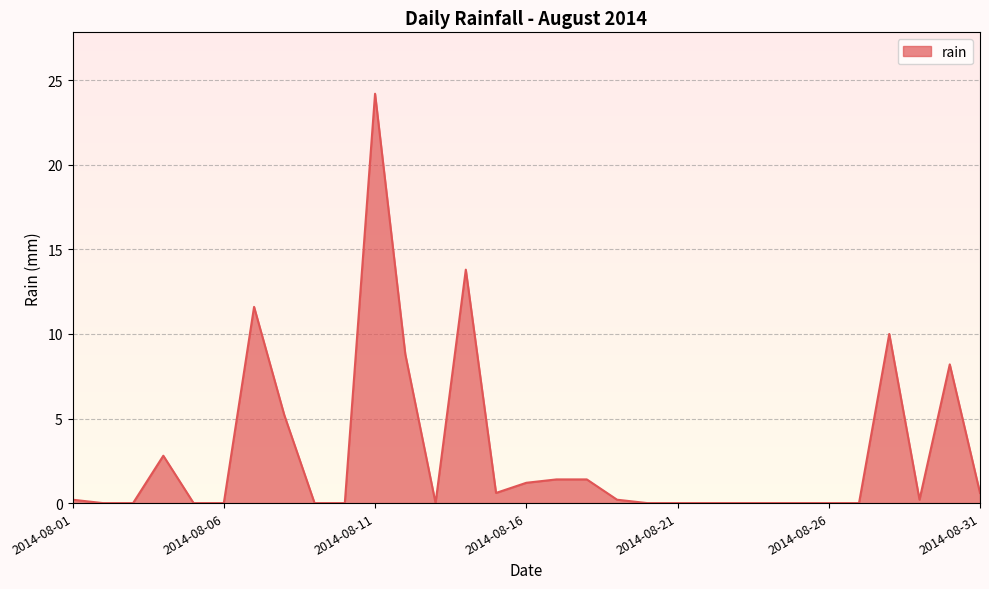

How many categories are shown in the chart?

31